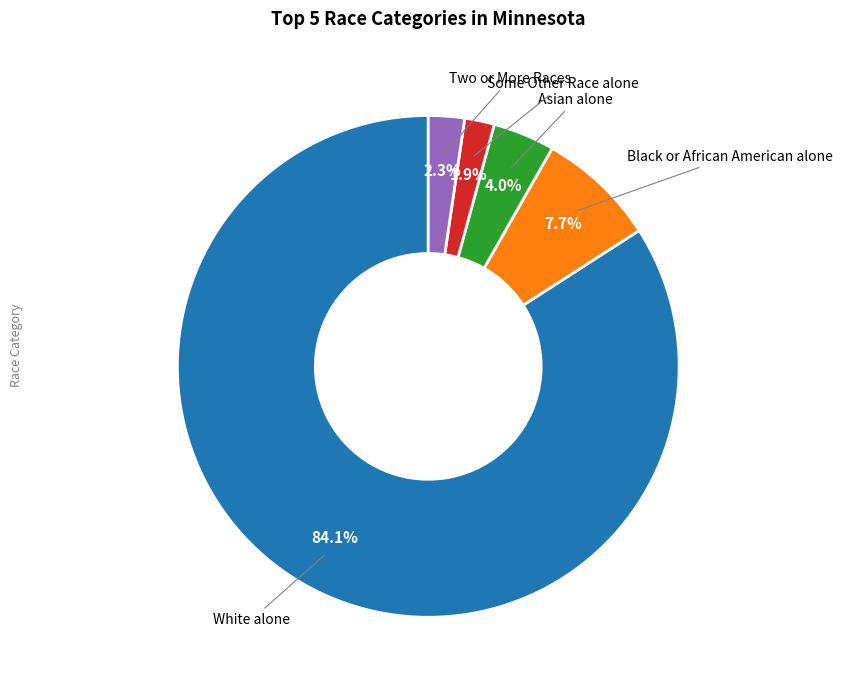

Does any single category account for the majority?

Yes